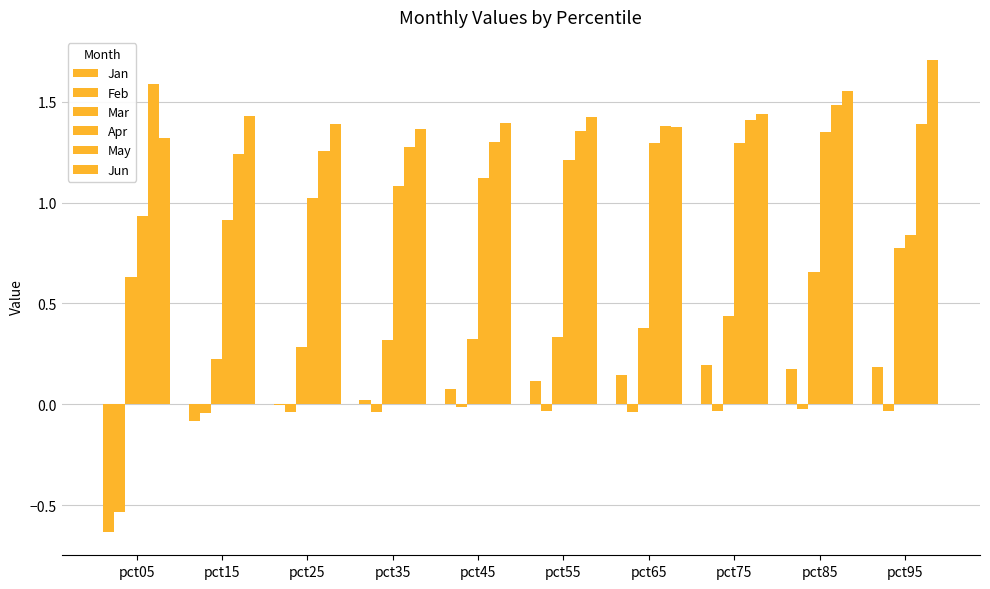

Between pct05 and pct85, which series saw the biggest shift?

Jan